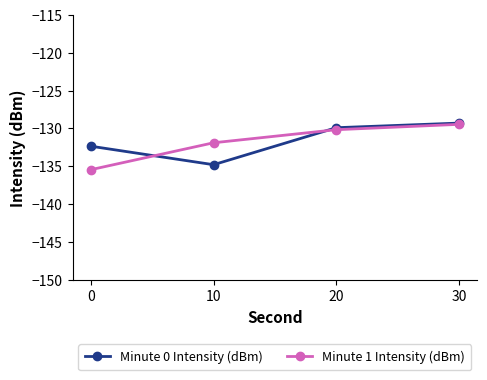

What is the difference between the second highest and second lowest values in the Minute 1 Intensity (dBm) series?

1.7